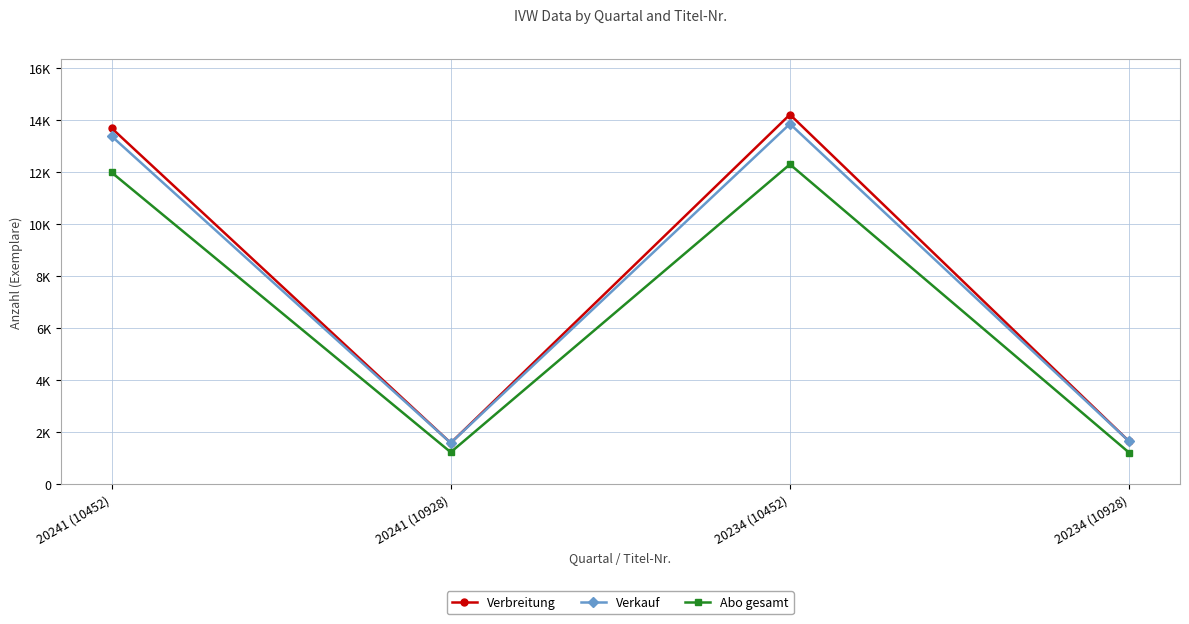

Rank the series by their maximum value, from highest to lowest.

Verbreitung, Verkauf, Abo gesamt